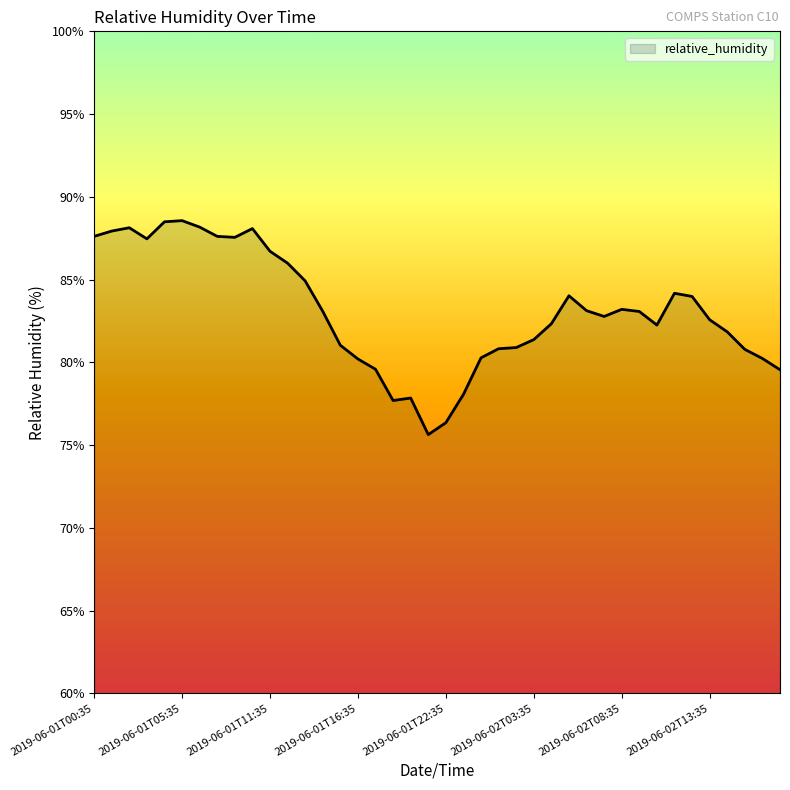

What is the maximum value shown in the chart?

88.6